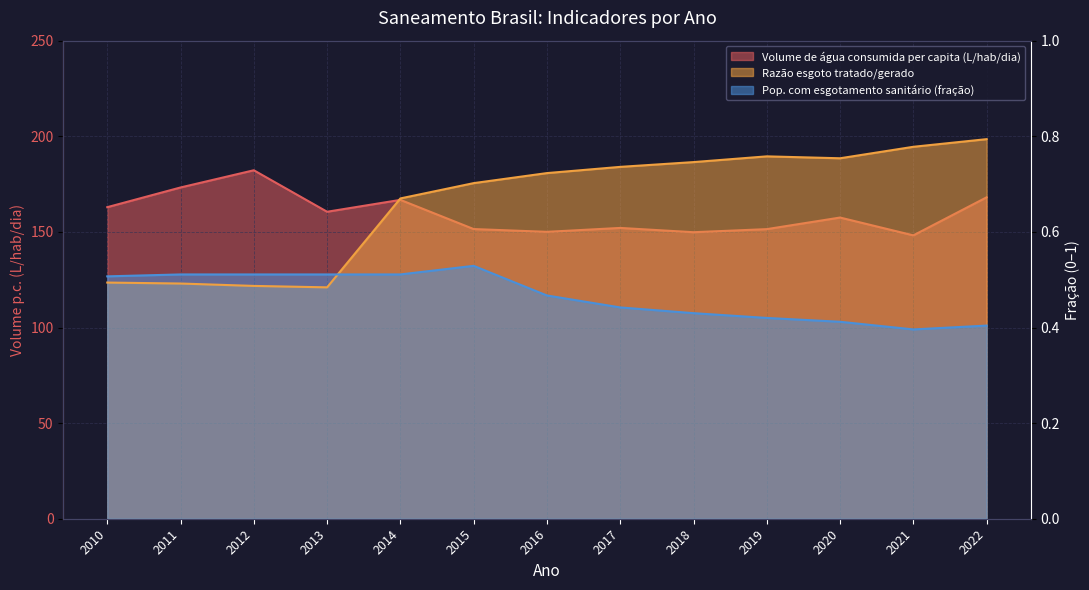

The value of Volume de água consumida per capita (L/hab/dia) at 2013 is 288.0. True or false?

False